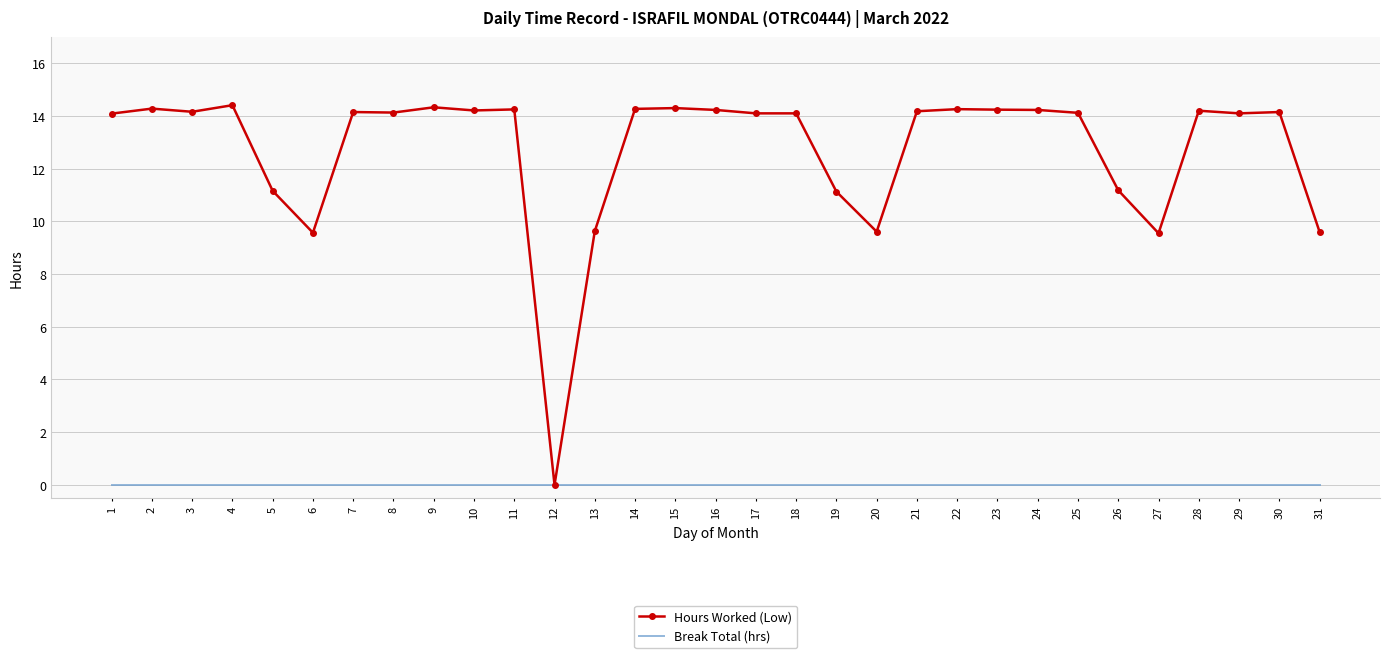

What is the sum of the Hours Worked (Low) values at 27 and 10?

23.8